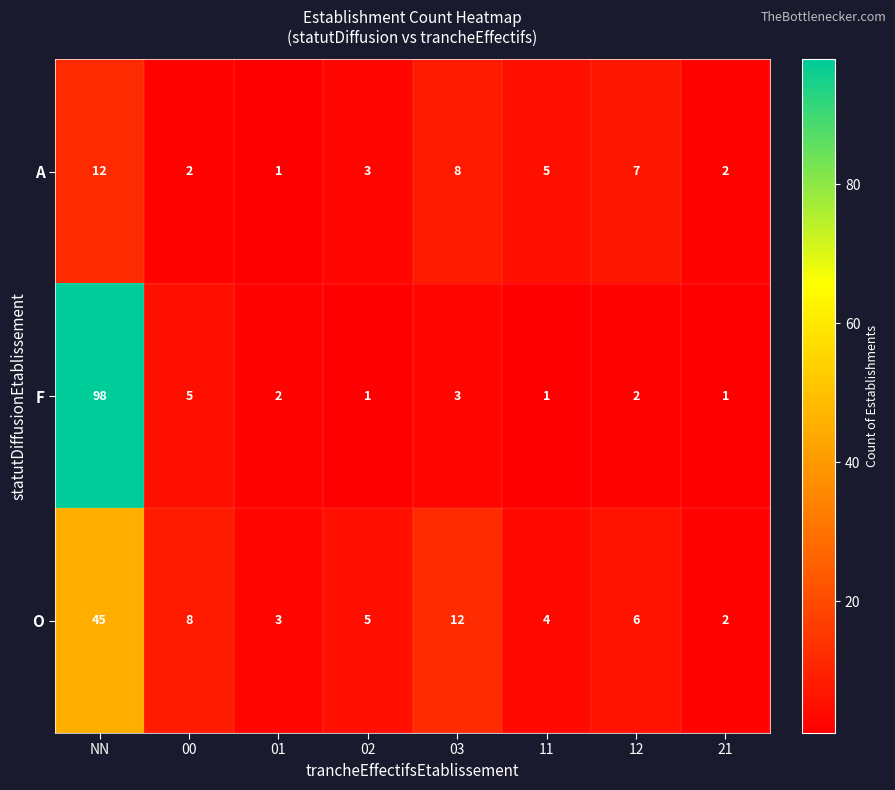

Rank the series by their average value, from highest to lowest.

F, O, A